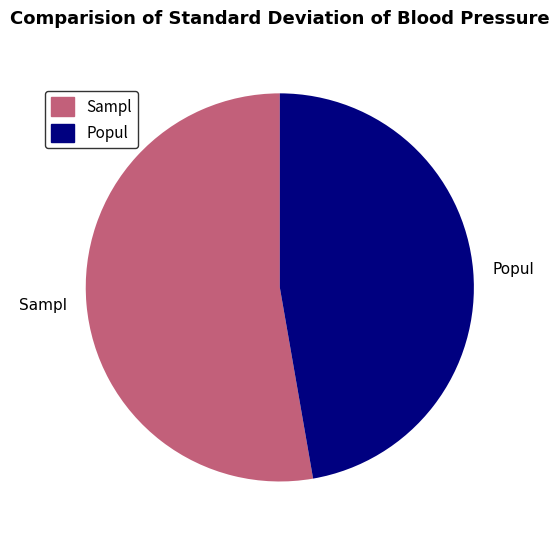

Which category has the smallest portion of the pie?

Popul